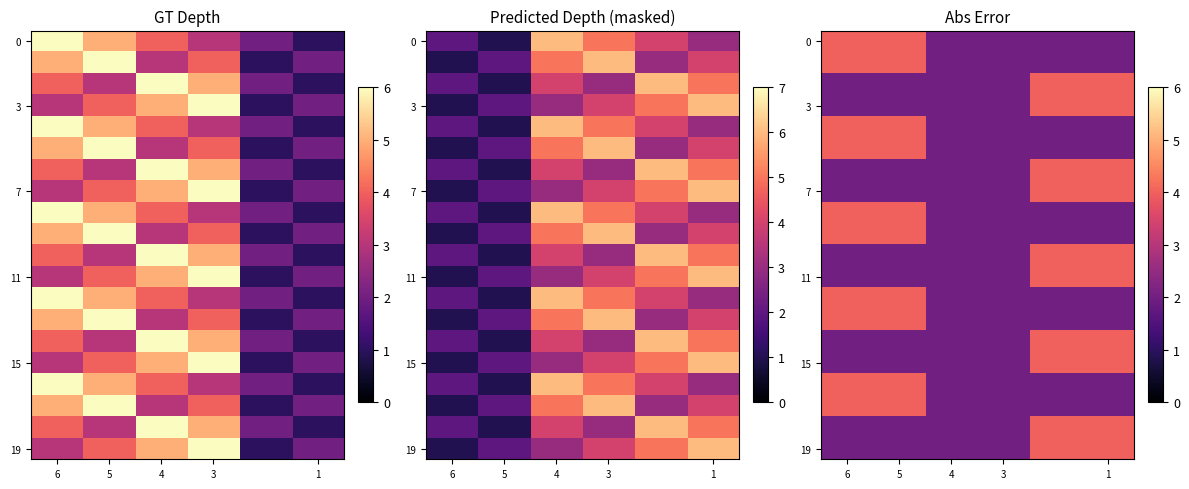

Which label corresponds to the smallest value in the chart?

4